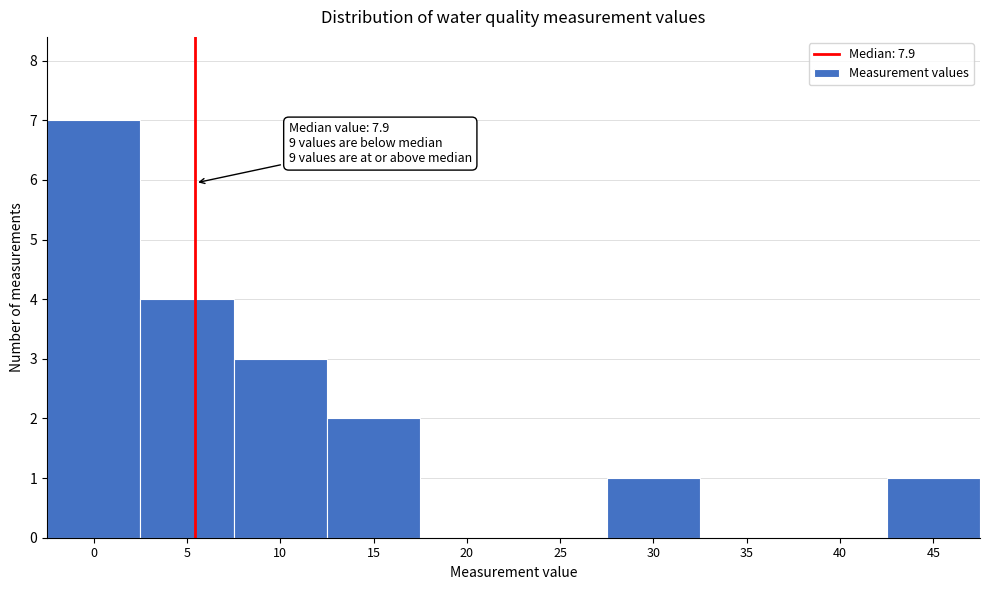

Reading left to right, list all the values displayed in this chart.

0=7	5=4	10=3	15=2	20=0	25=0	30=1	35=0	40=0	45=1